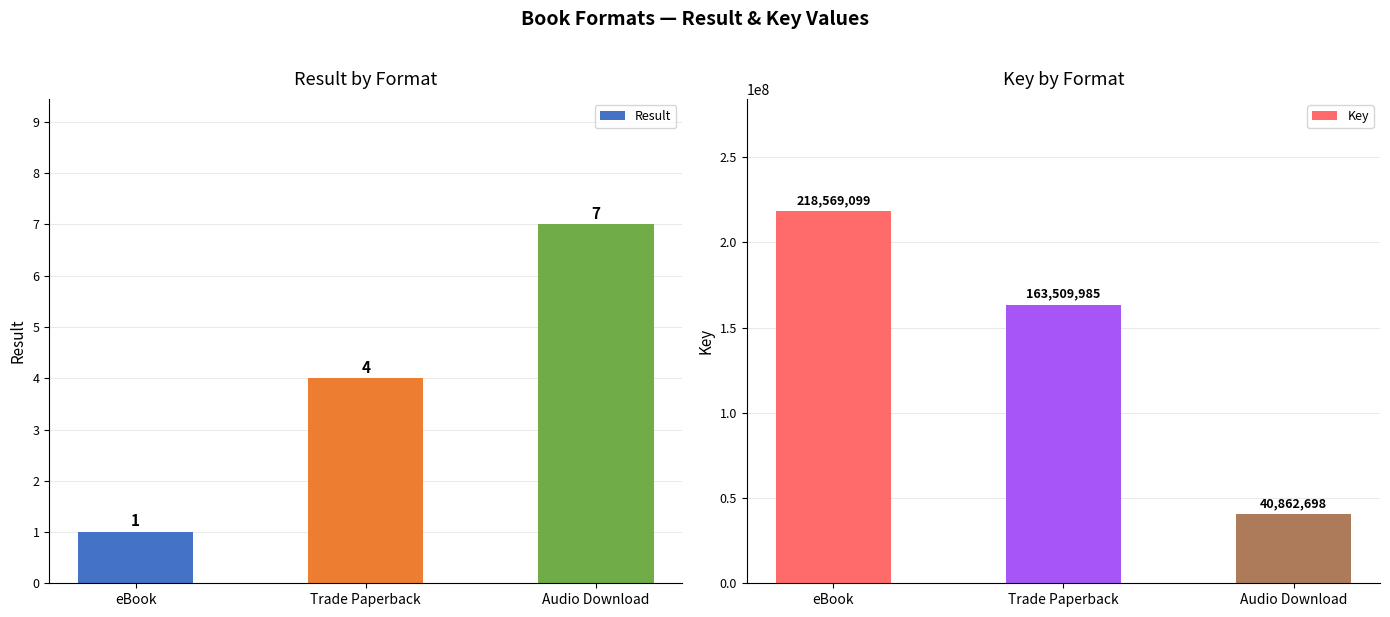

Count the Key values in the range 40862698 to 218569099.

3